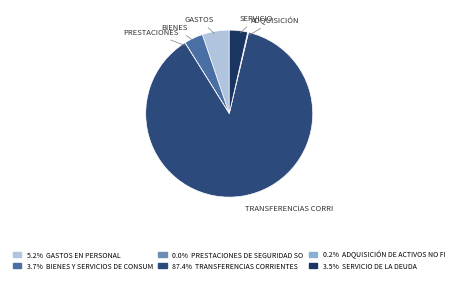

To the nearest percent, what is the difference between the largest and smallest slice percentages?

87%